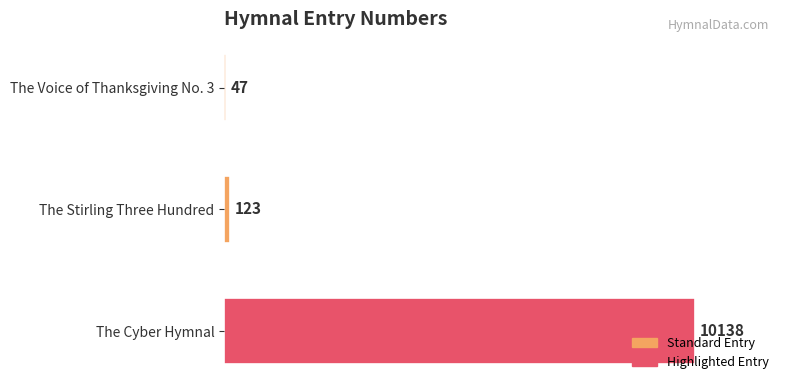

What is the difference between the values at The Voice of Thanksgiving No. 3 and The Cyber Hymnal?

10091